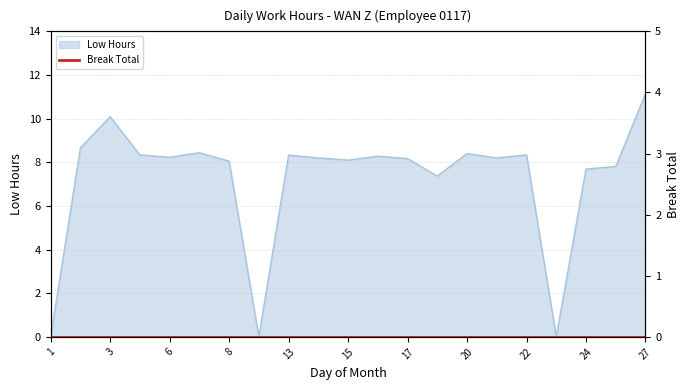

How many data points does each series have?

21